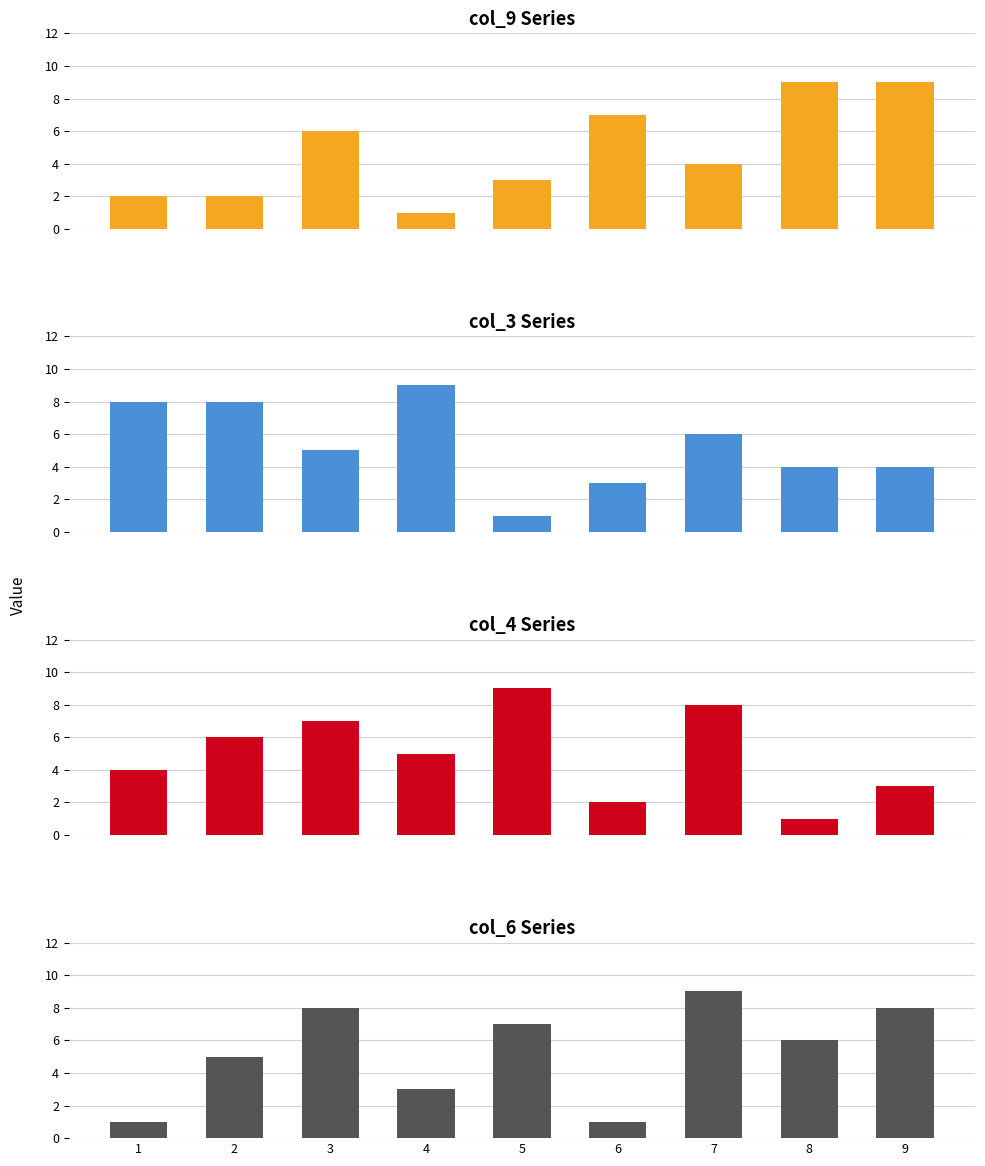

How many values in the col_6 series exceed 6?

4